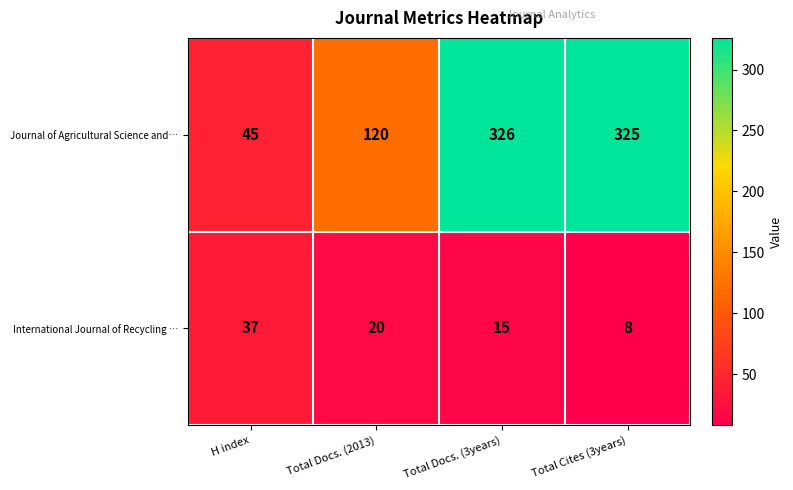

The Journal of Agricultural Science and… series shows 71 at H index. True or false?

False